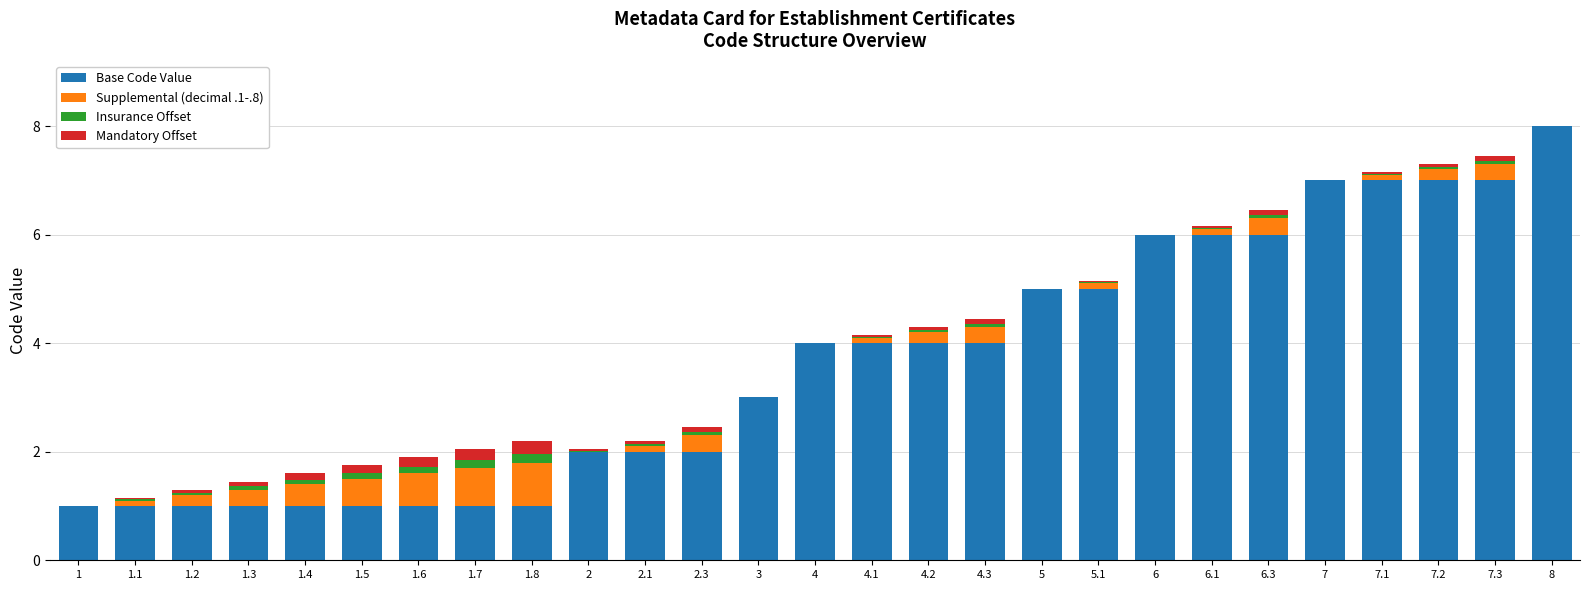

At which label does Base Code Value reach its peak?

8